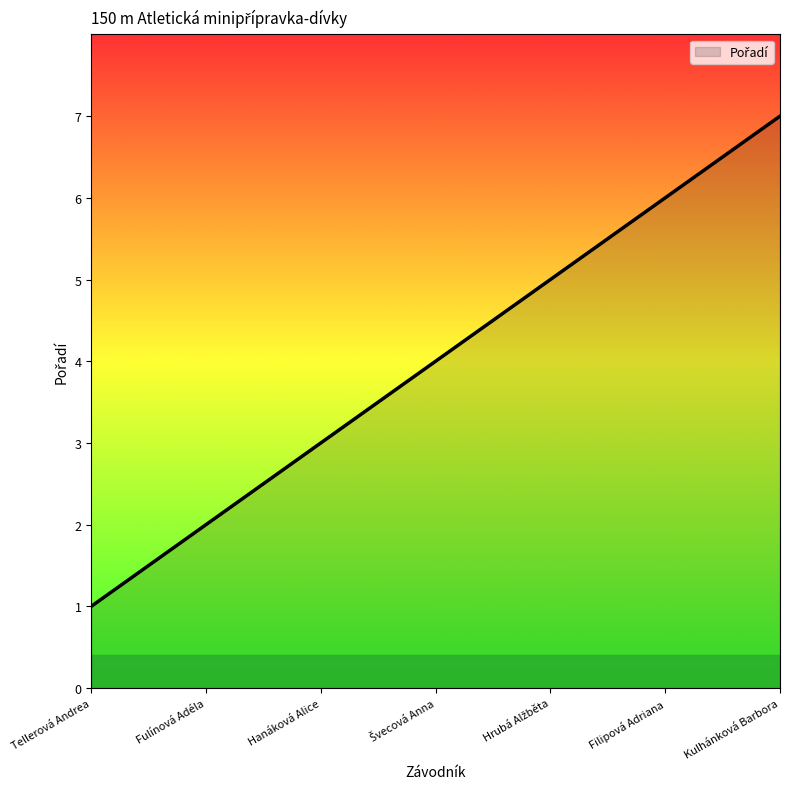

How many categories are shown in the chart?

7